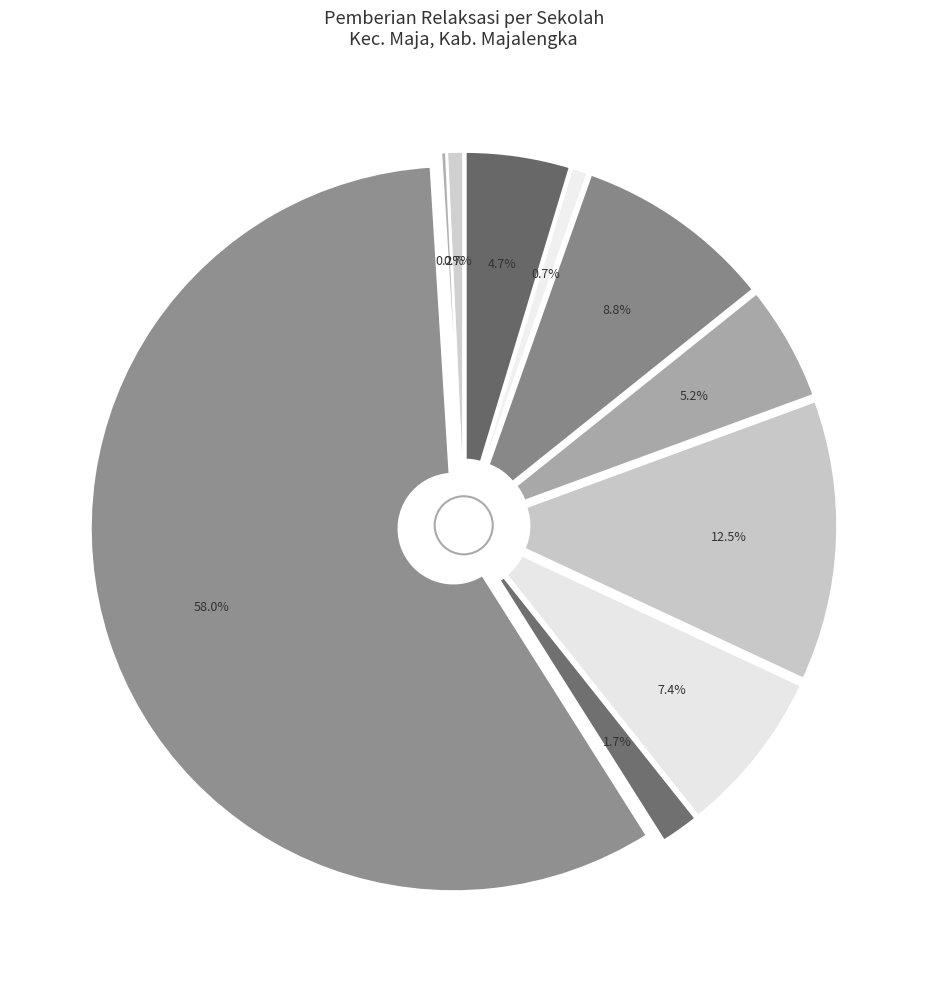

What is the total percentage of SLB CIREMAI KASIH and SMPS MODEL NAHDLATUL ULAMA?

4.7%